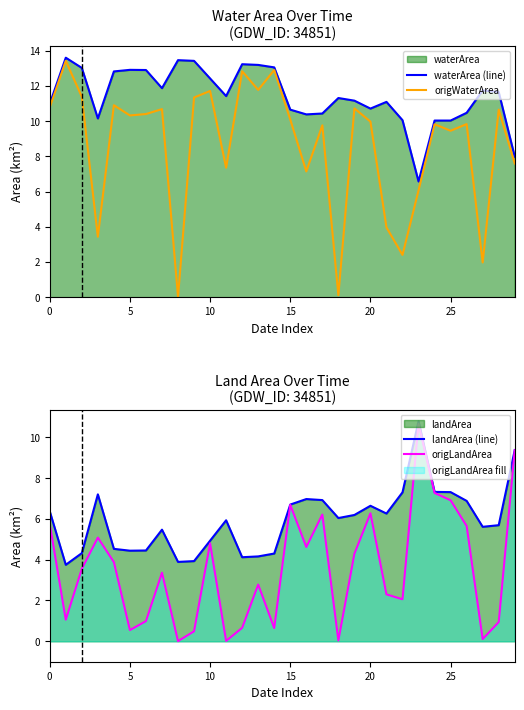

True or false: origWaterArea and waterArea (line) intersect in this chart.

False